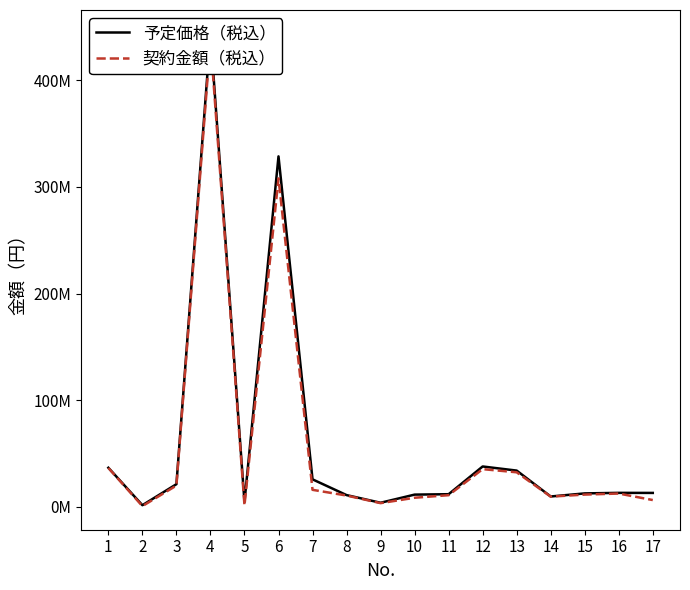

True or false: 契約金額（税込） and 予定価格（税込） intersect in this chart.

False